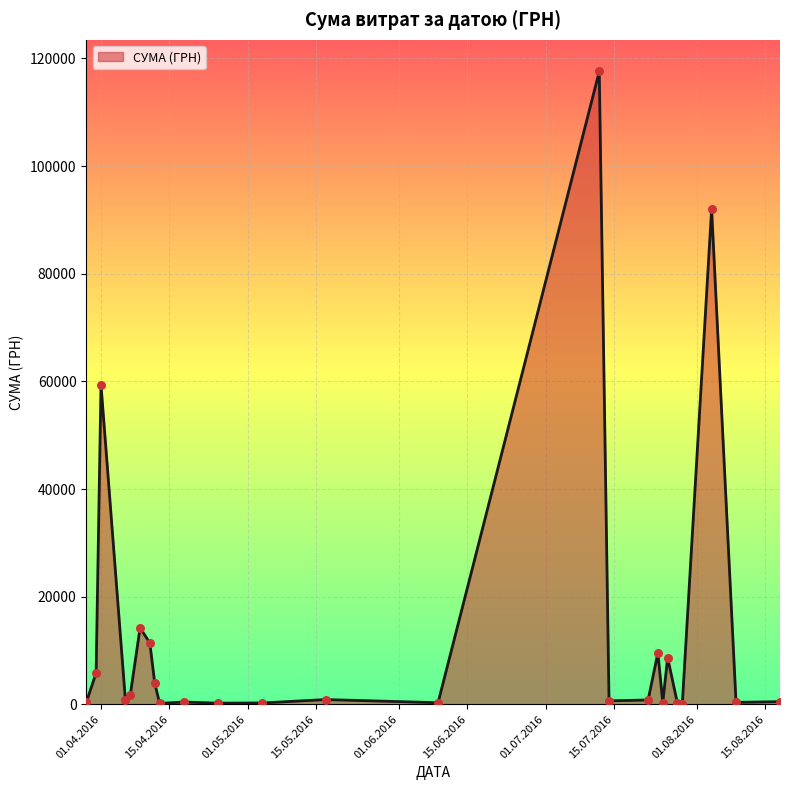

What is the greatest value displayed?

117568.8